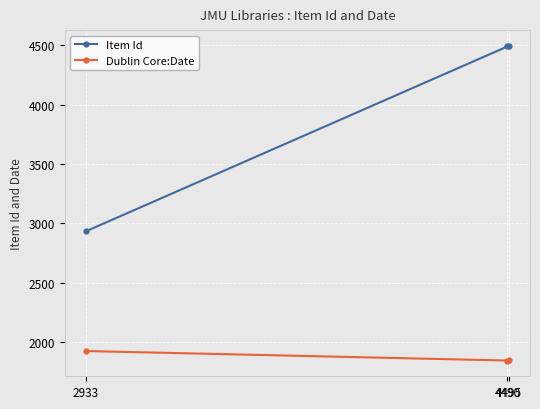

How many lines are shown in the chart?

2